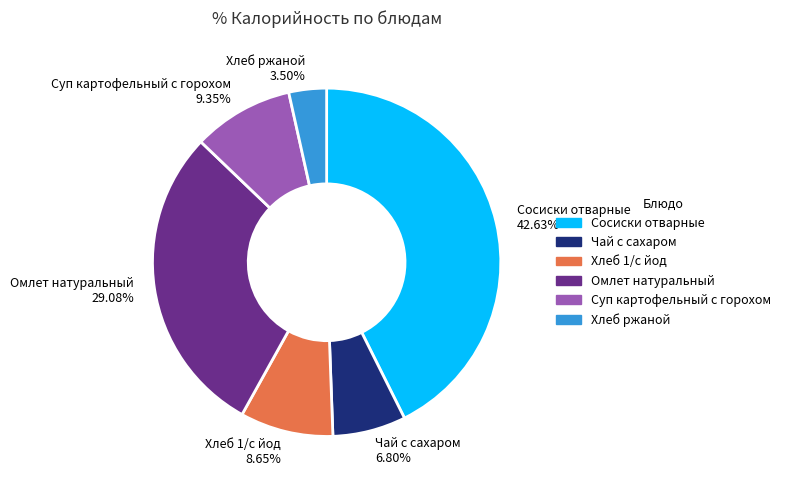

Rank the categories by value from lowest to highest.

Хлеб ржаной 3.50%, Чай с сахаром 6.80%, Хлеб 1/с йод 8.65%, Суп картофельный с горохом 9.35%, Омлет натуральный 29.08%, Сосиски отварные 42.63%